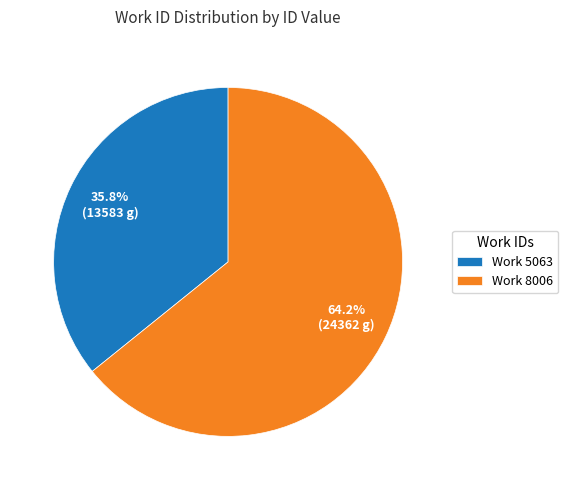

Is Work 5063 the majority of the pie?

No